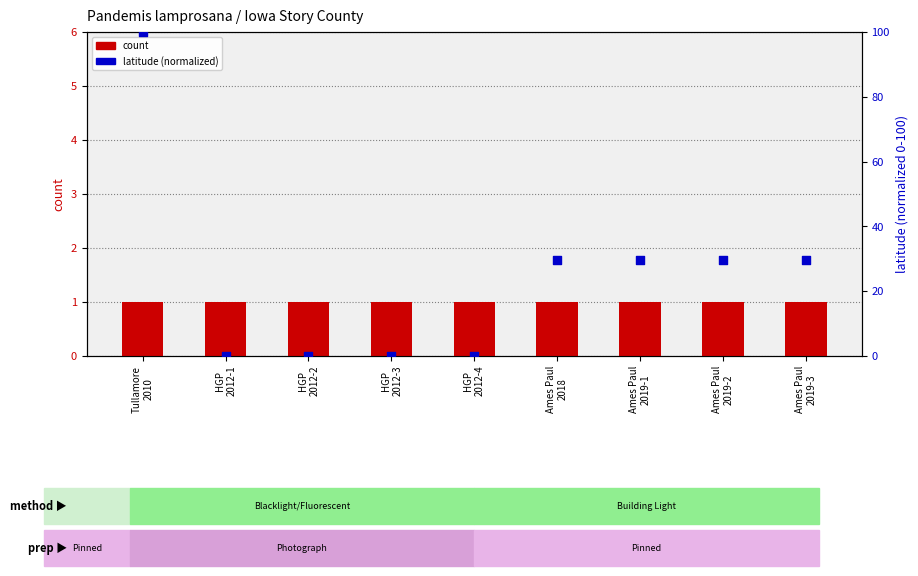

What is the total value across all series at Ames Paul
2019-3?

30.5